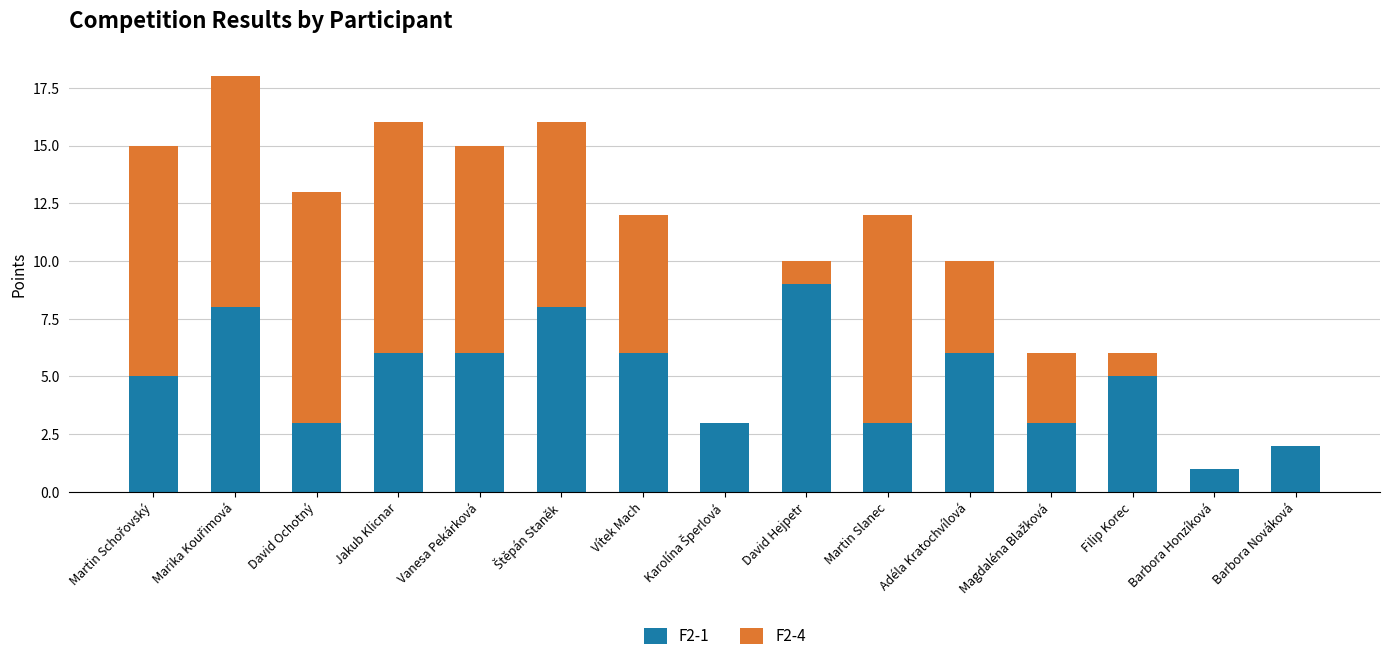

The value of F2-1 at Barbora Honzíková is 1. True or false?

True